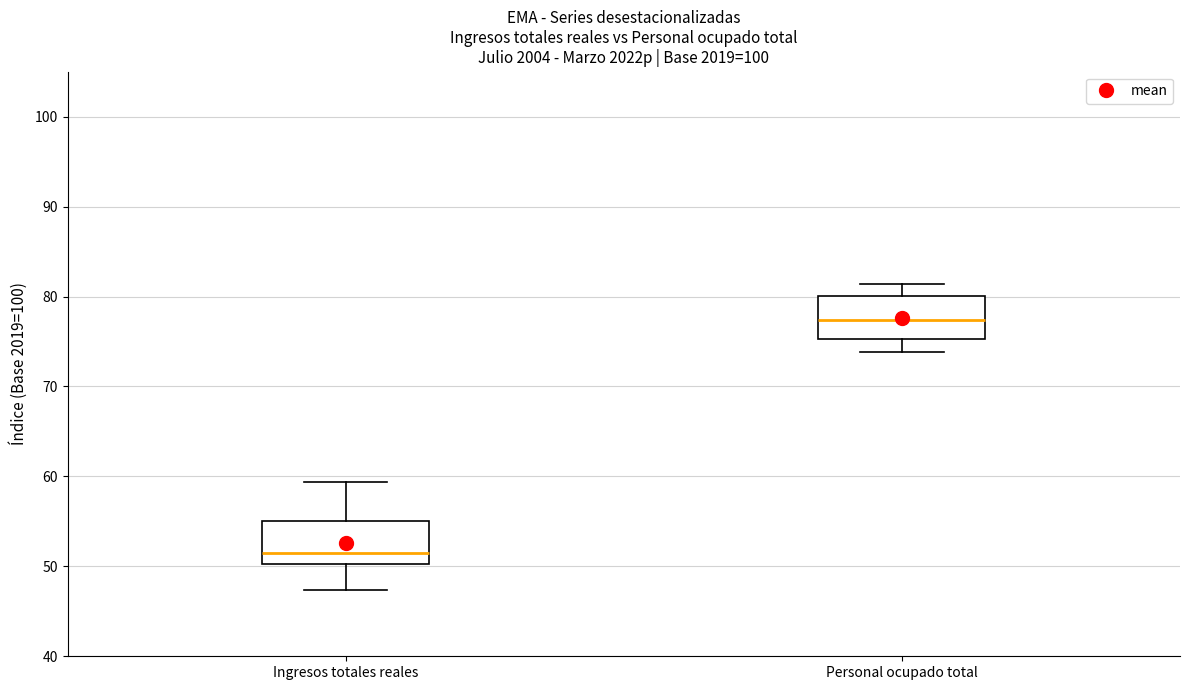

Which box has the highest median line?

Personal ocupado total